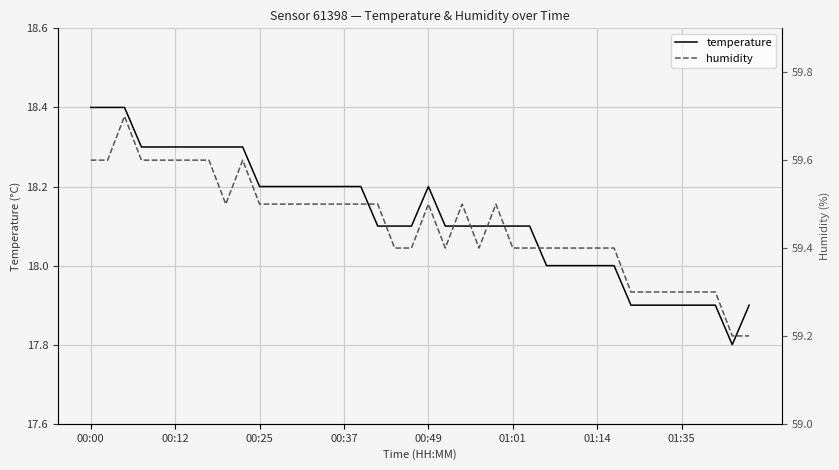

What is the label of the 28th point from the right?

12